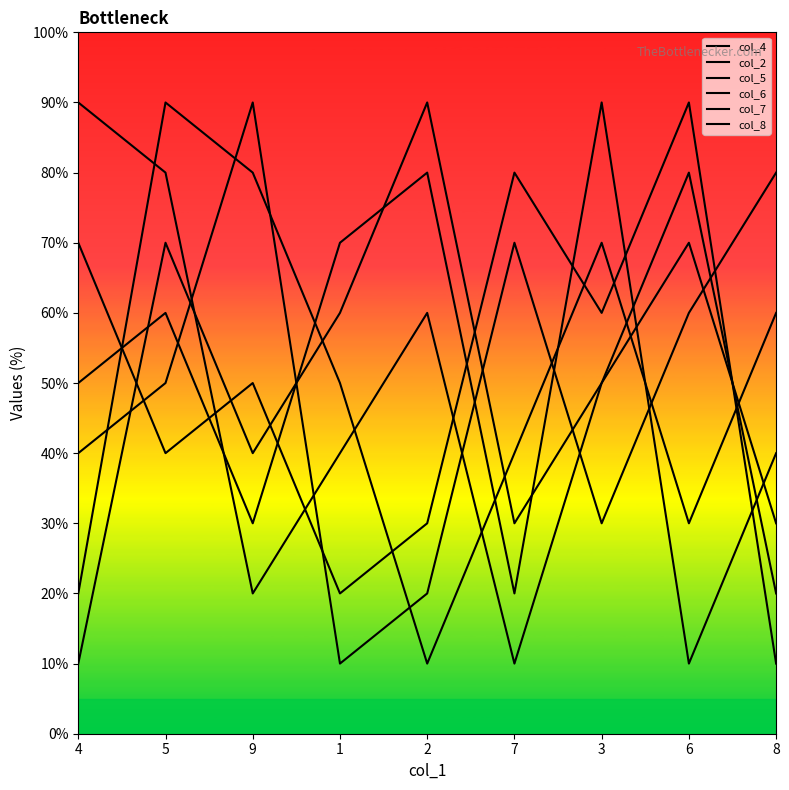

Which series has the widest spread of values?

col_4